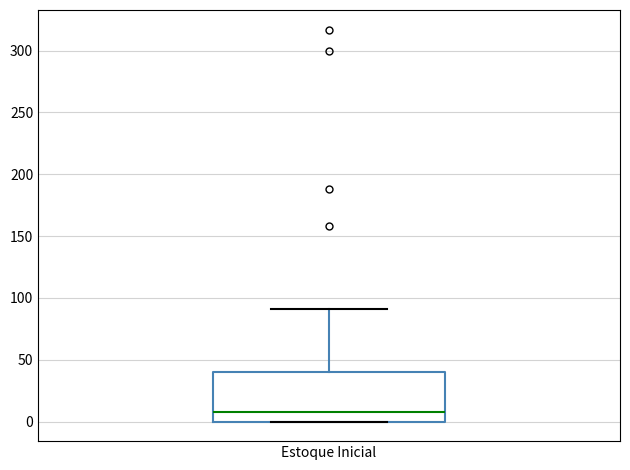

Transcribe this box plot: give where the median line is, the range the box spans, and where the two whiskers end, as read against the y-axis. The values are not printed on the chart, so give them approximately, as read against the axis.

median 10, box 0 to 40, whiskers 0 to 90